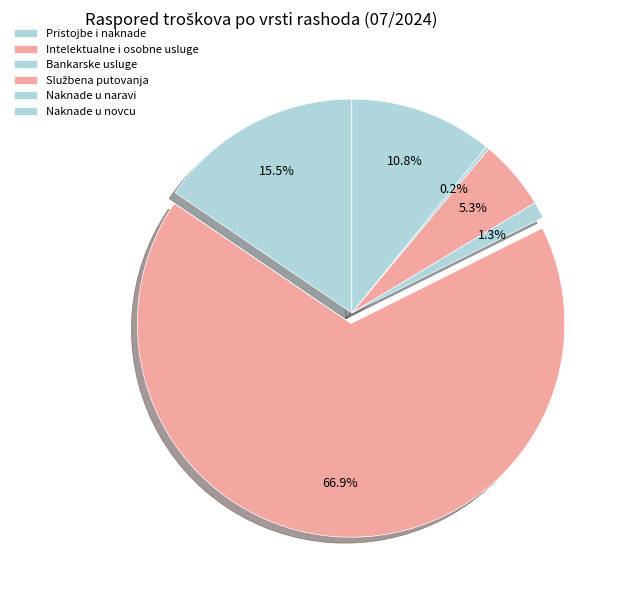

How many segments does this pie chart have?

6